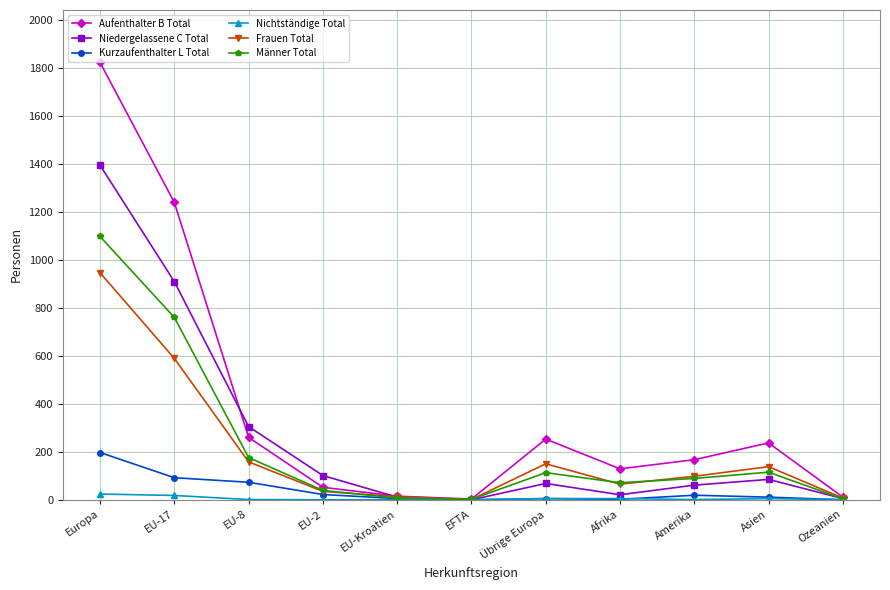

What is the difference between the maximum and minimum values in the Kurzaufenthalter L Total series?

197